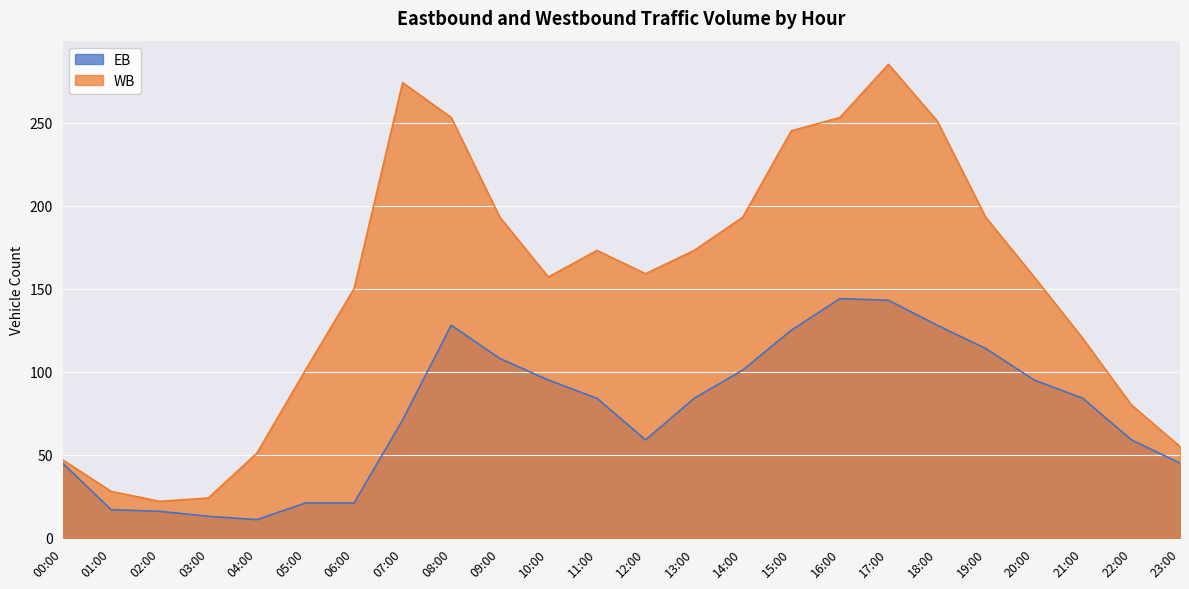

What is the maximum value shown in the chart?

285